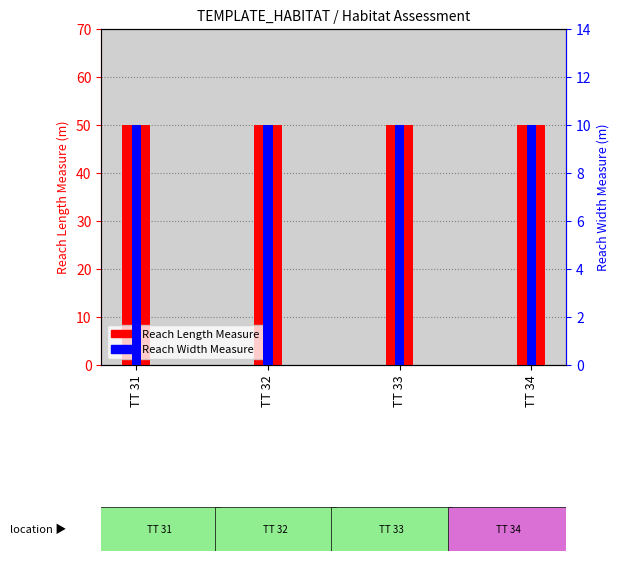

Does the chart contain any negative values?

No